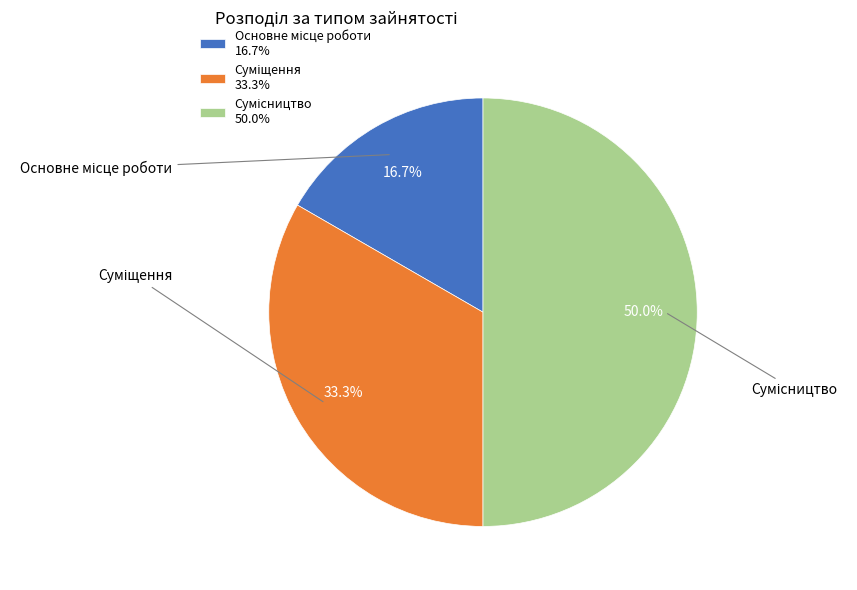

What percentage do Суміщення and Основне місце роботи together represent?

50.0%